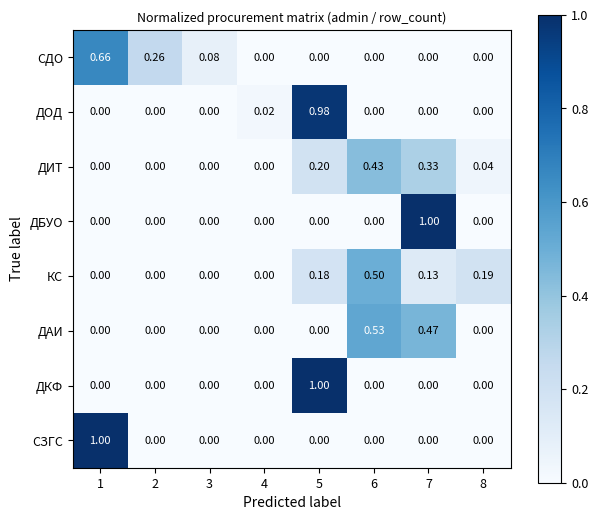

Which series changed the most between 4 and 8?

КС